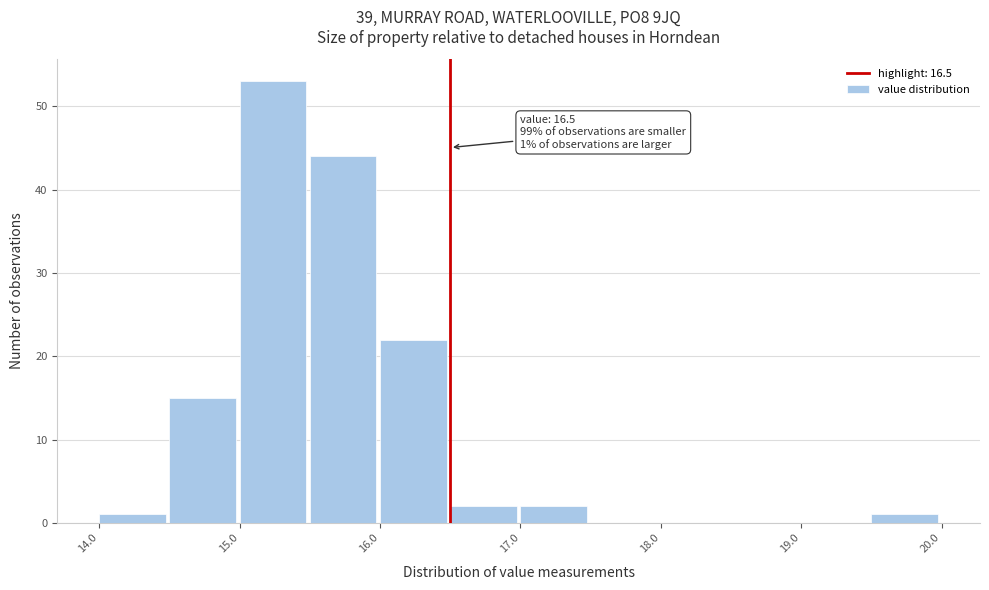

Over which range of the x-axis is the bar tallest?

15.0 to 15.5